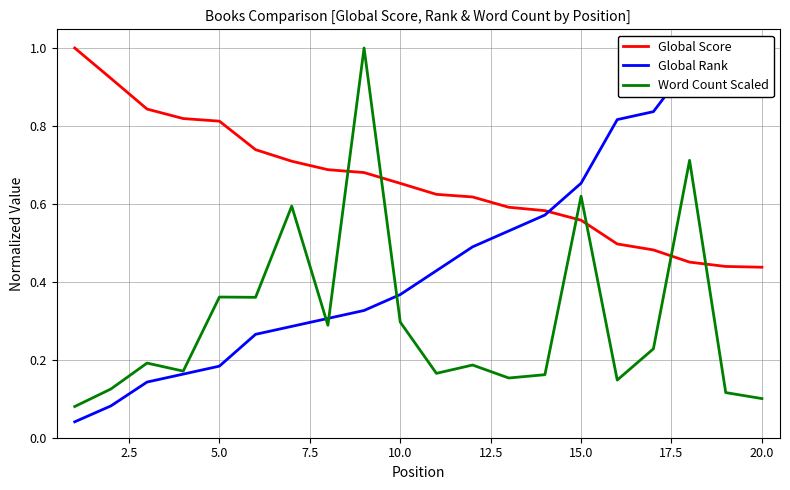

After their last crossing, which series has the higher values: Global Score or Global Rank?

Global Rank